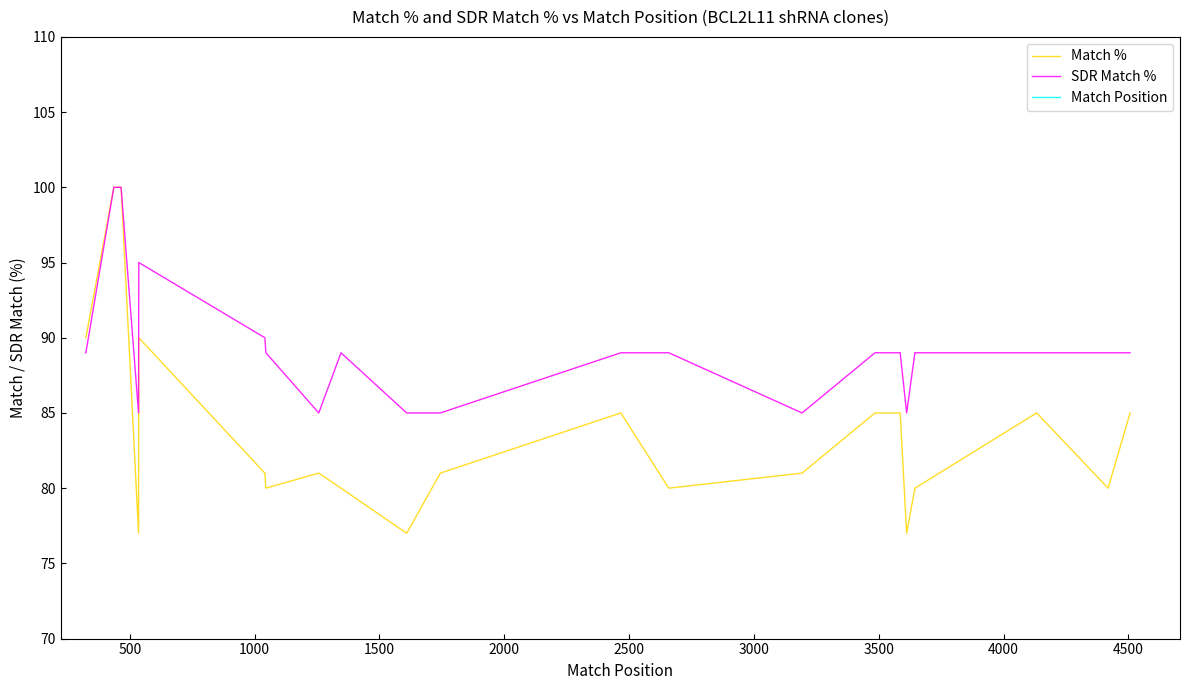

True or false: Match Position has more than 0 points higher than both neighbors.

False